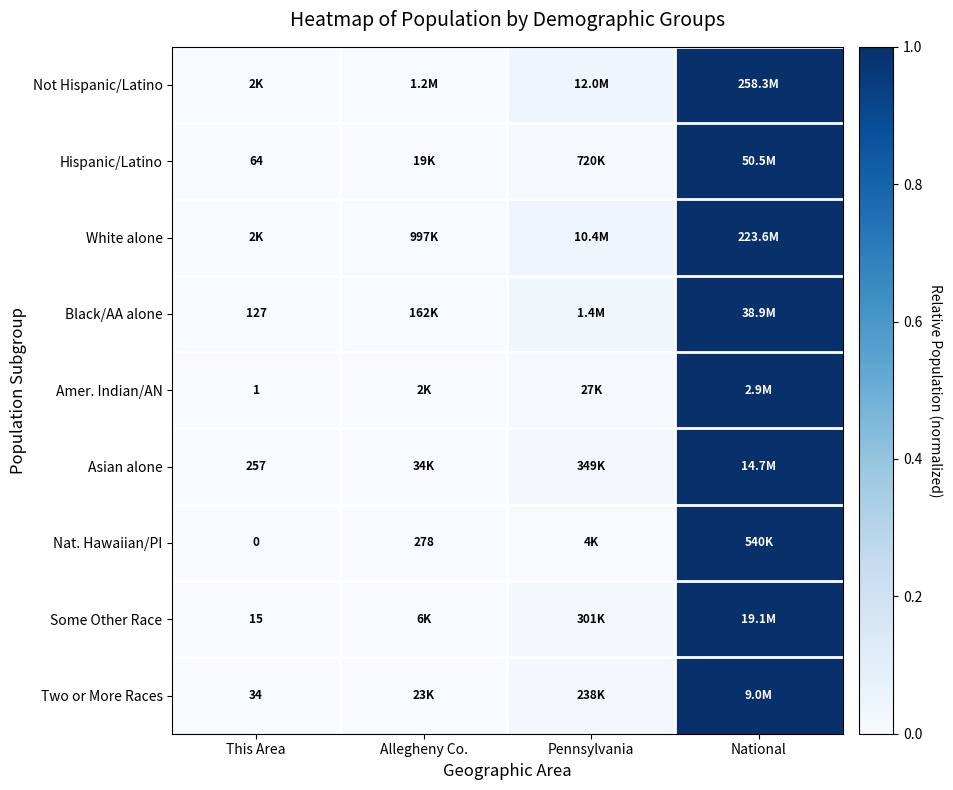

Rank the categories by Black/AA alone value from highest to lowest.

National, Pennsylvania, Allegheny Co., This Area